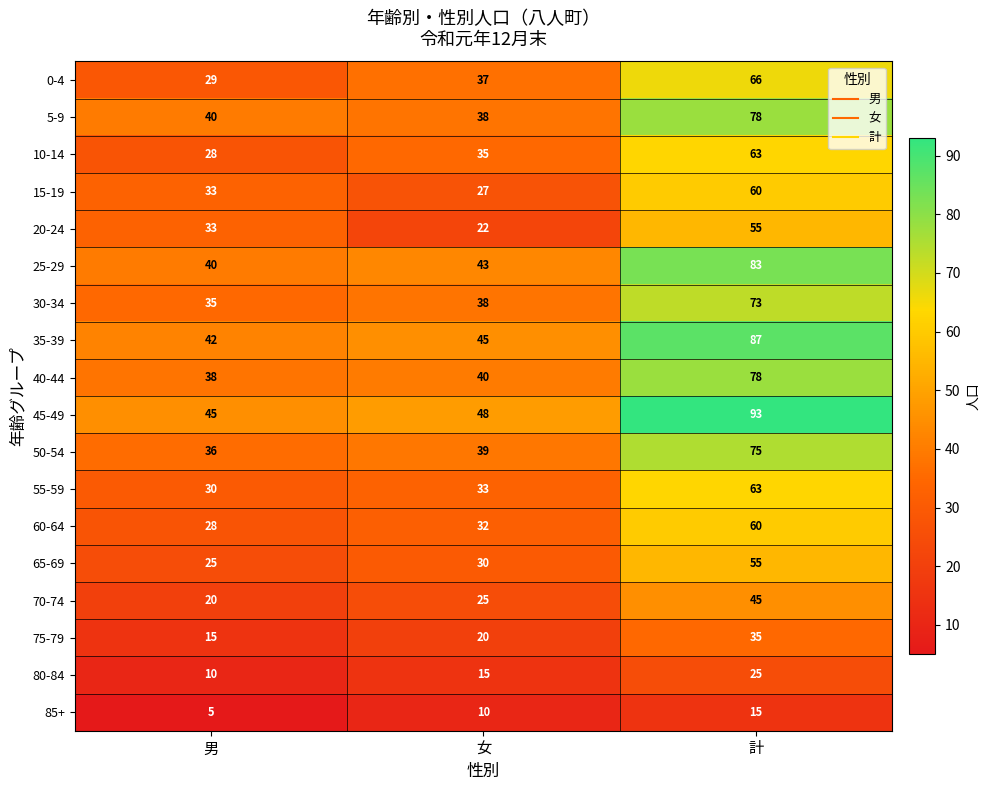

Which category has the lowest value across all series?

男